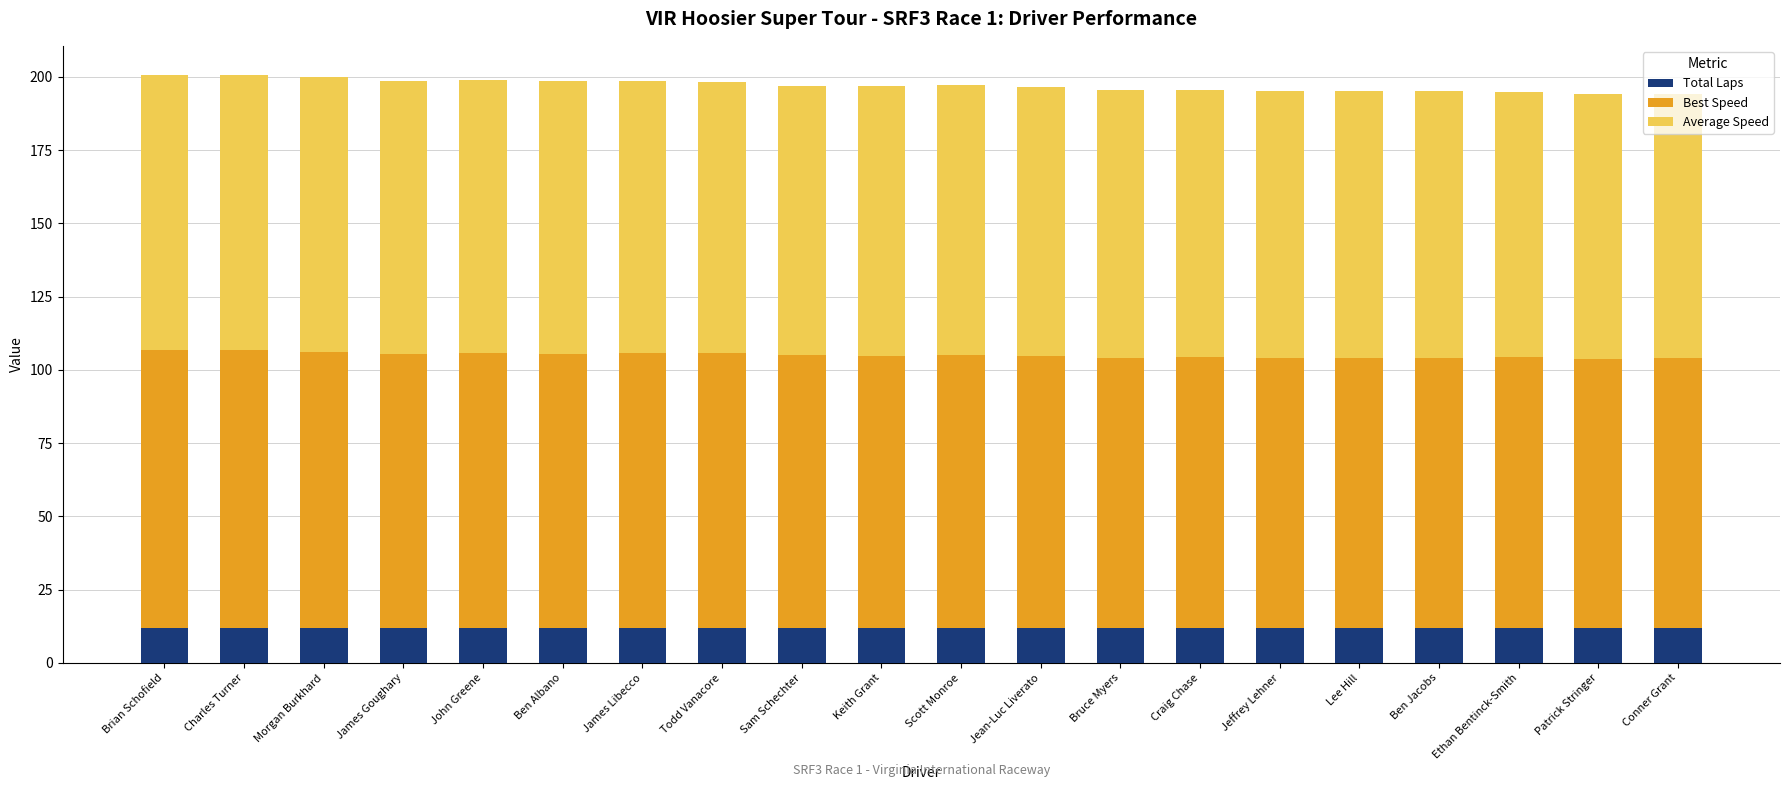

How many categories are shown in the chart?

20